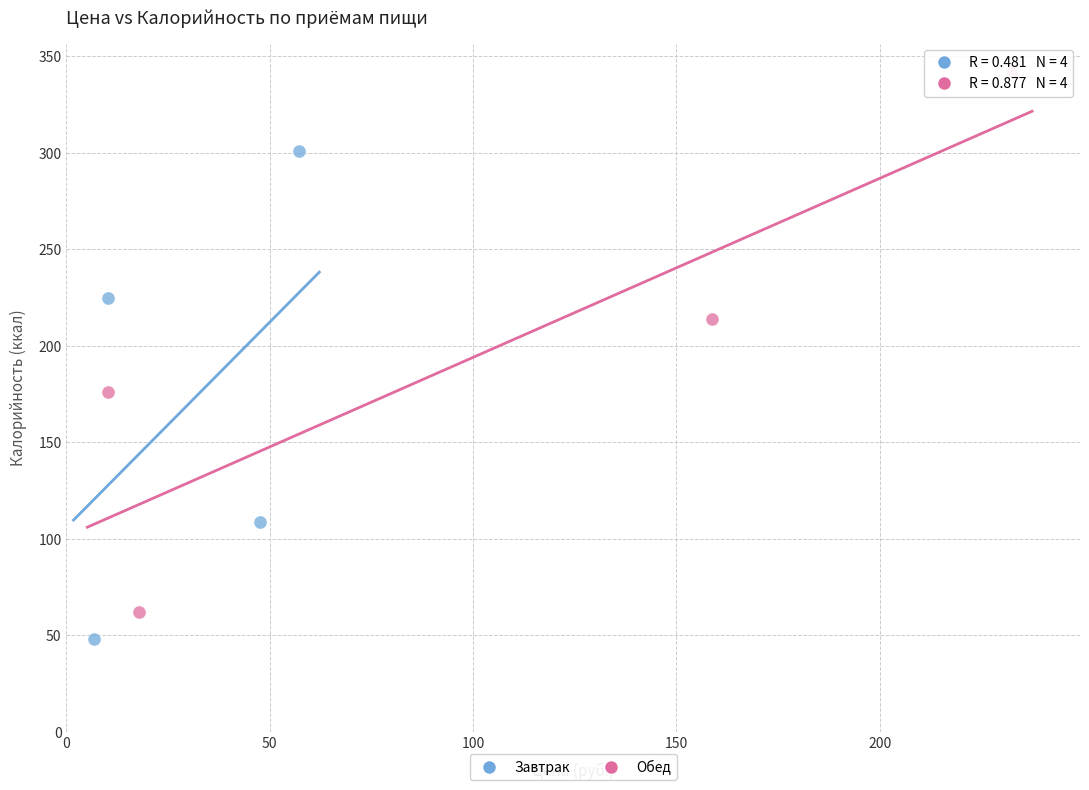

Which series reaches the maximum Y coordinate?

Обед